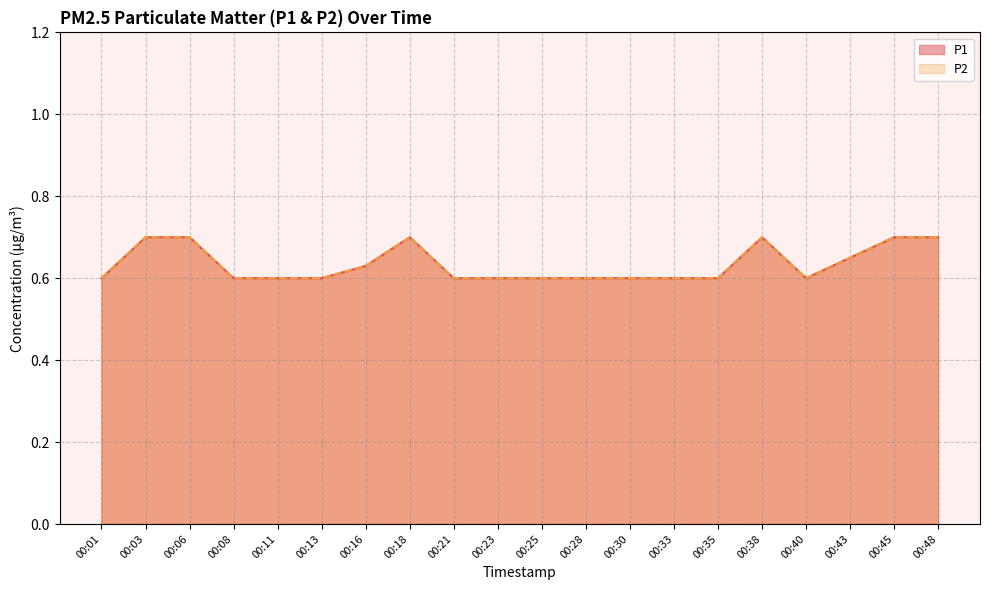

In P1, how many points are lower than both neighbors (excluding endpoints)?

1